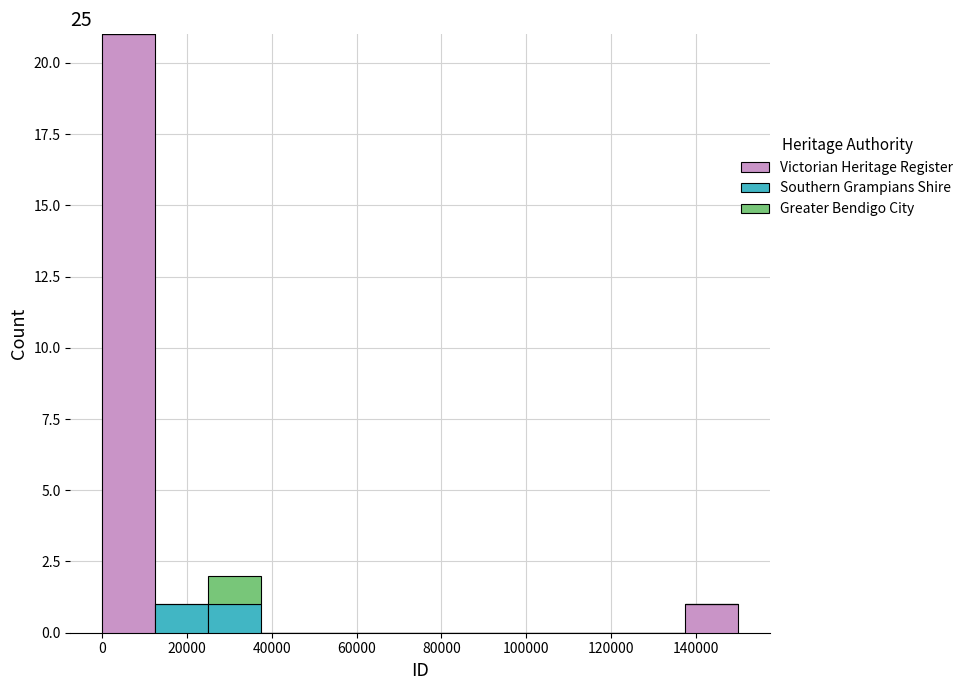

Reading left to right, list every stacked bar in this chart as the range it spans on the x-axis followed by its total height. Neither the bar edges nor the heights are printed on the chart, so give them approximately, as read against the axes.

0 to 12000: 21
12000 to 26000: 1
26000 to 38000: 2
38000 to 50000: 0
50000 to 62000: 0
62000 to 74000: 0
74000 to 88000: 0
88000 to 100000: 0
100000 to 112000: 0
112000 to 124000: 0
124000 to 138000: 0
138000 to 150000: 1